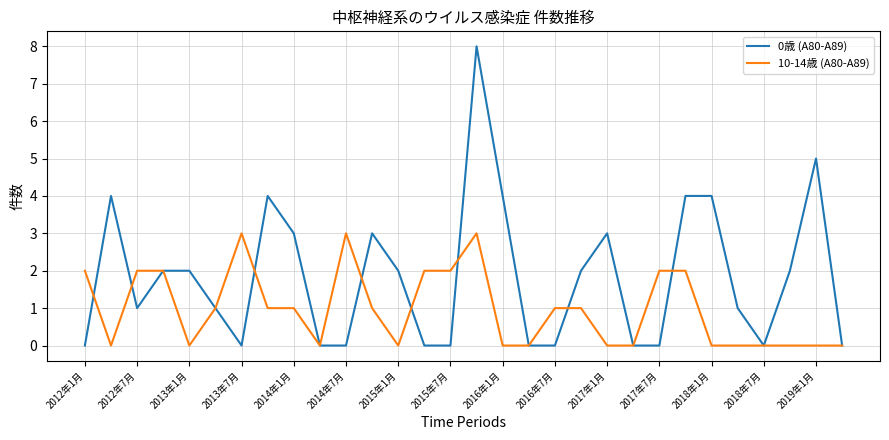

What is the highest value of the 10-14歳 (A80-A89) series?

3